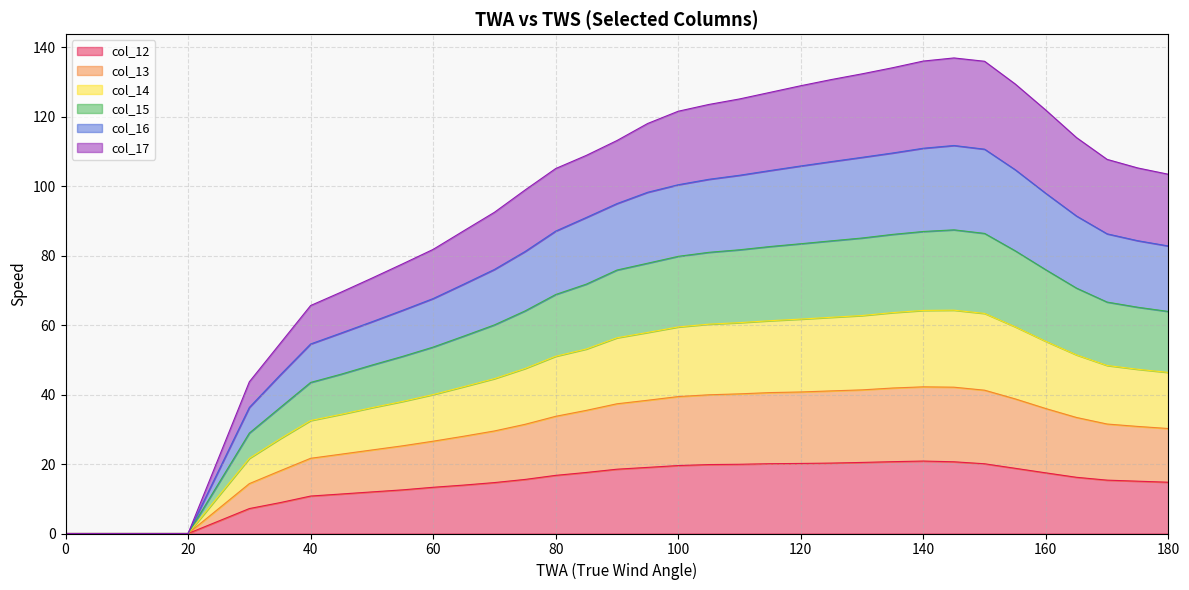

What is the total value across all series at 100?

121.6